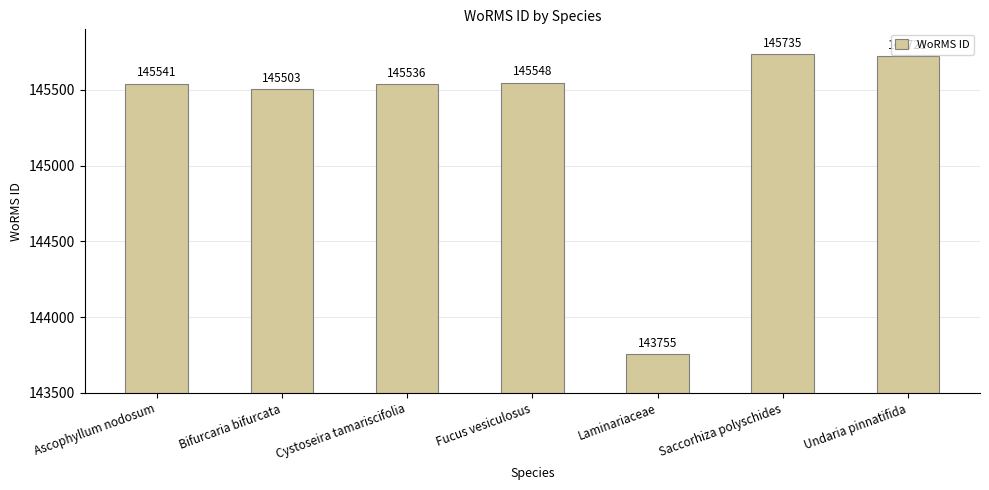

True or false: the data shows 193095 at Fucus vesiculosus.

False